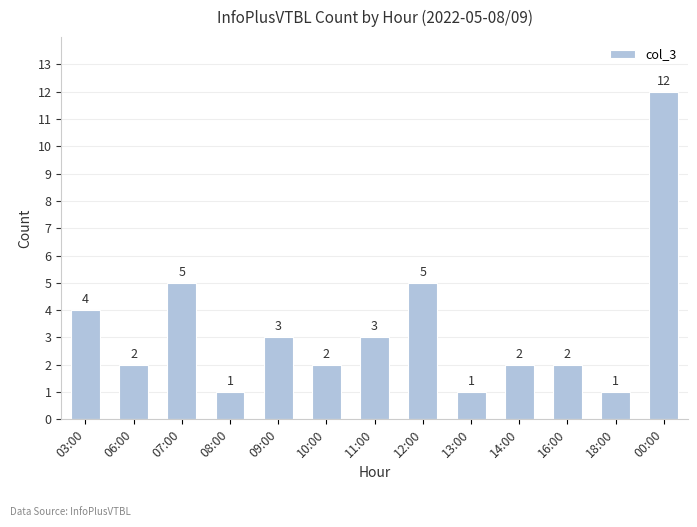

What is the maximum value shown in the chart?

12